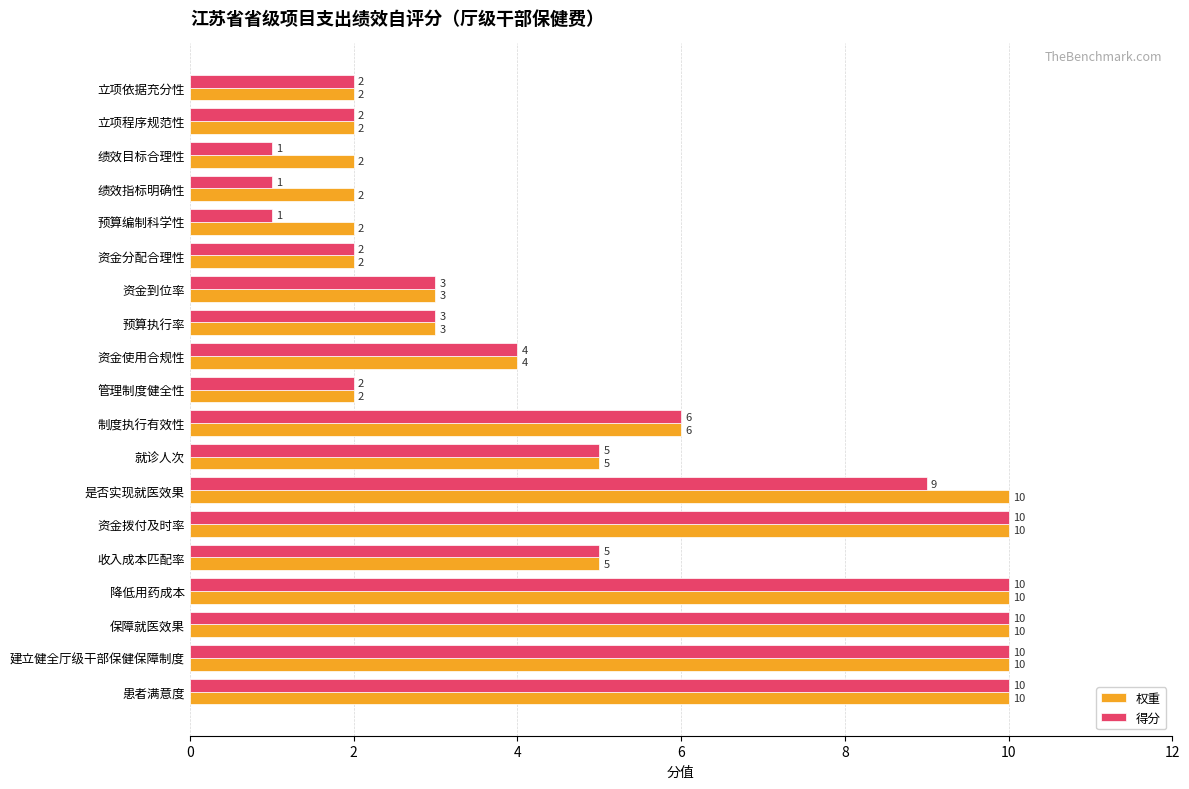

Which series has the widest spread of values?

得分